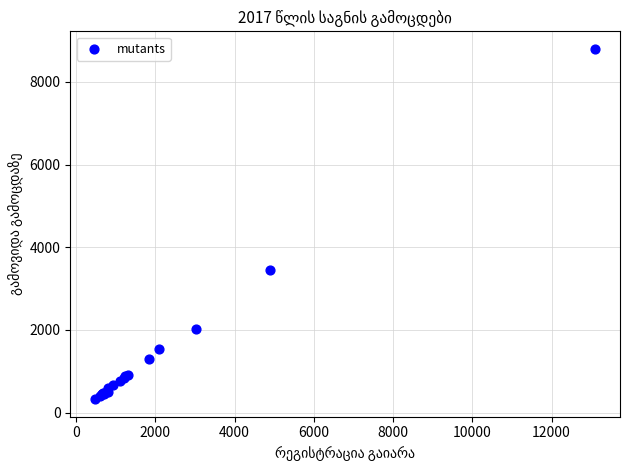

What Y value in the scatter plot is closest to 4561?

3456